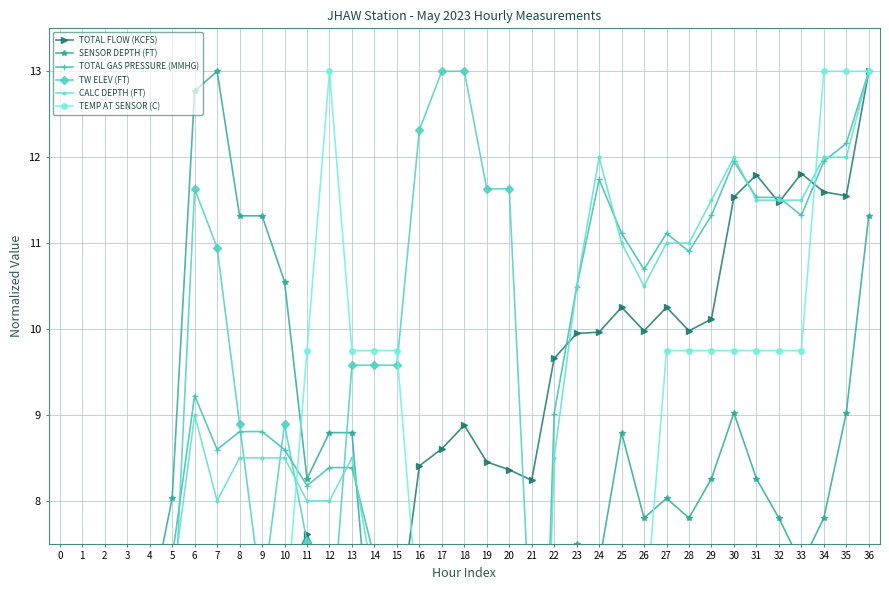

True or false: TW ELEV (FT) and TOTAL FLOW (KCFS) cross at least once.

True